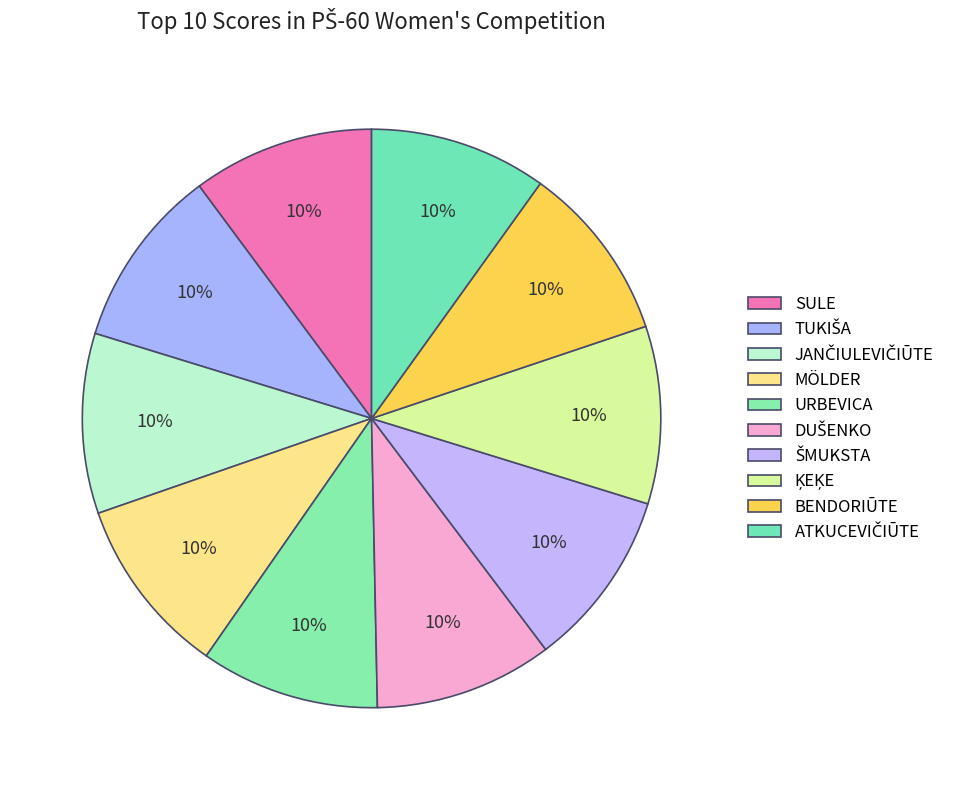

Which category has the smallest portion of the pie?

ATKUCEVIČIŪTE